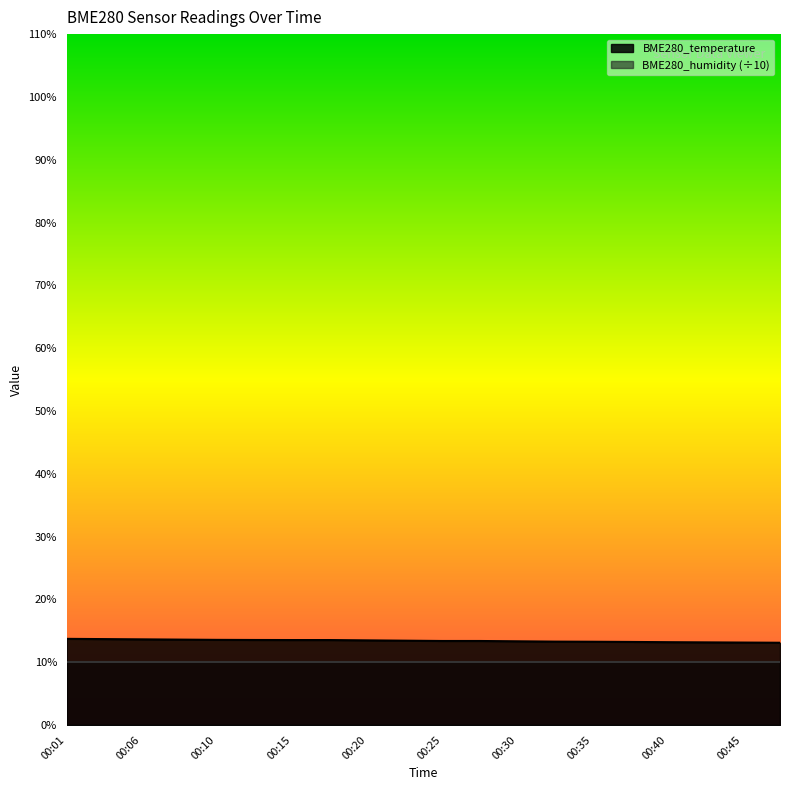

What is the sum of the values at 00:42 and 00:28?

26.5